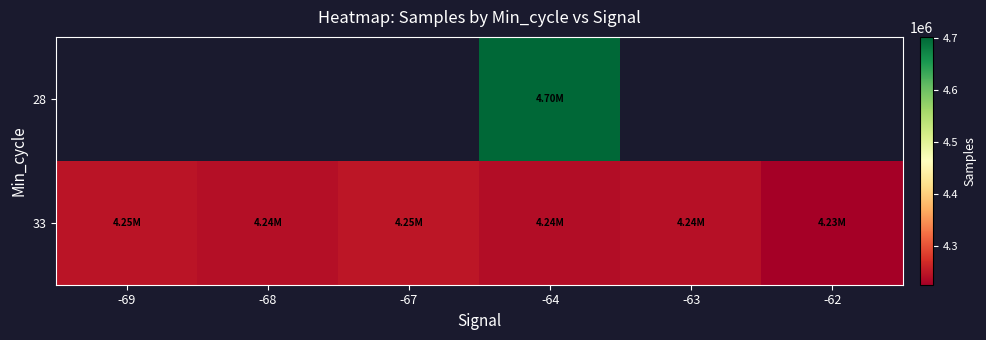

How many data points in 33 are less than 4244025?

3